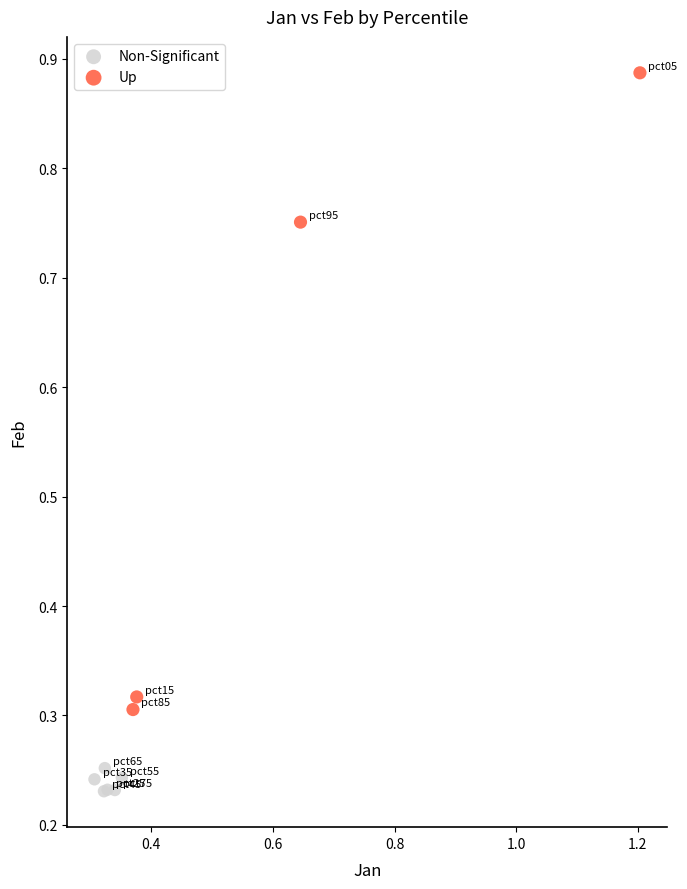

Which series reaches the maximum Y coordinate?

Up